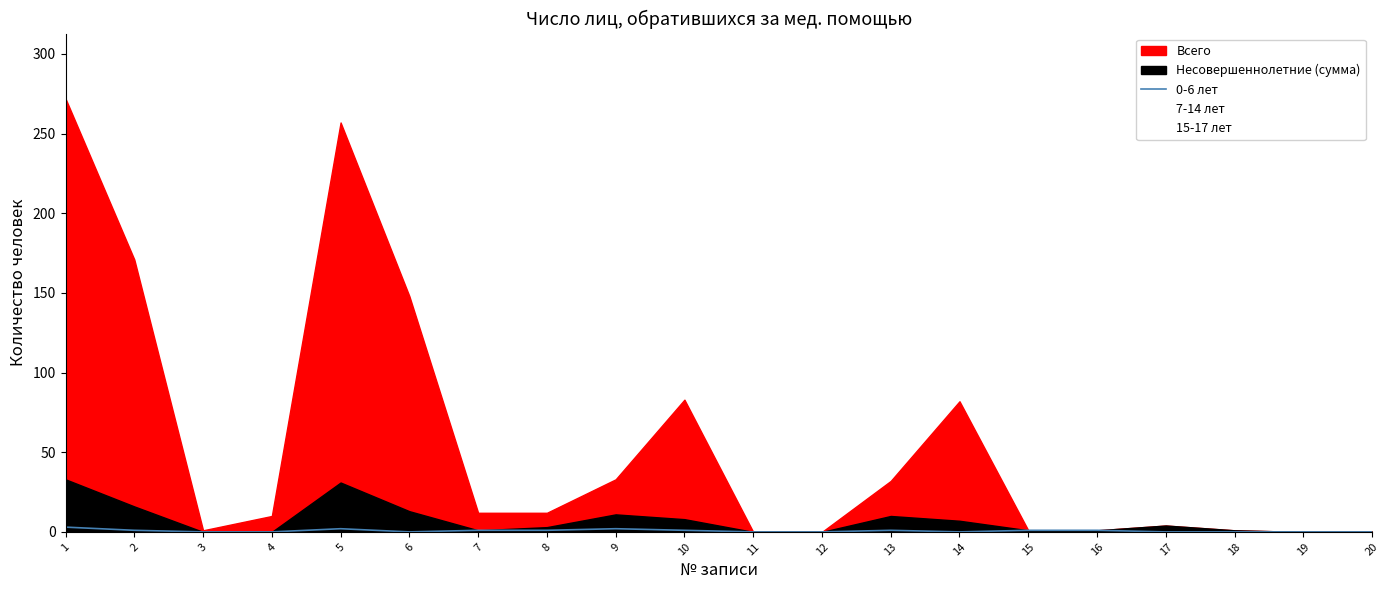

Count the number of data series in this chart.

3